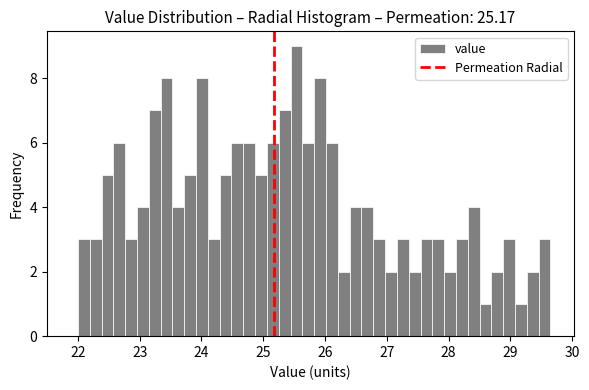

Read against the x-axis, roughly where is the centre of the tallest bar?

25.5